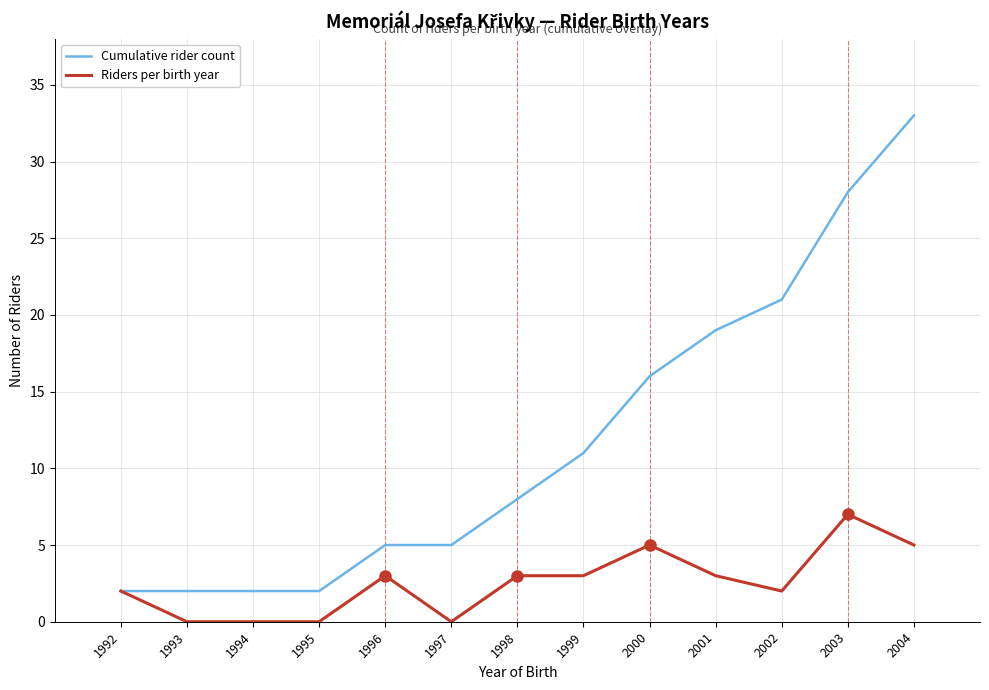

Is it true that Riders per birth year equals 4 at 2003?

False